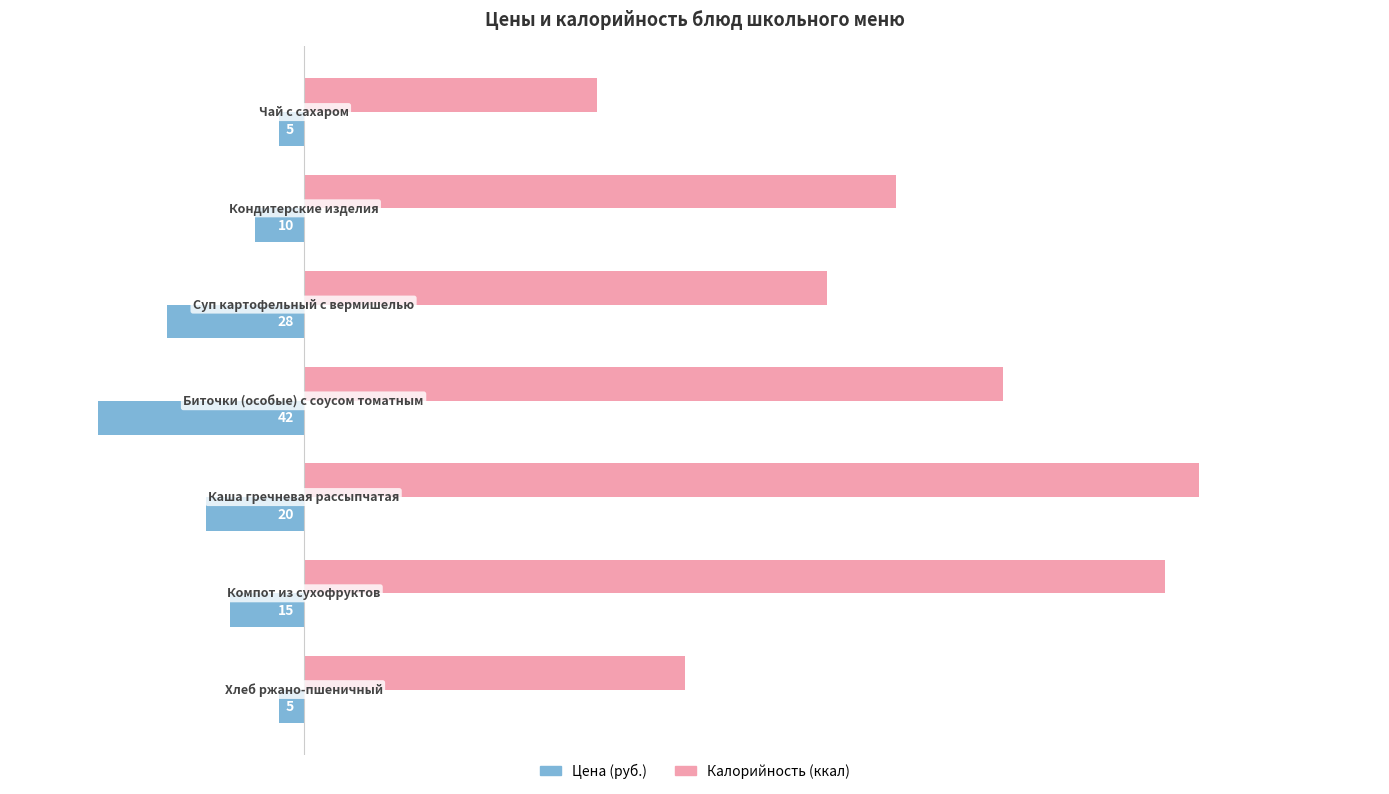

What is the maximum value shown in the chart?

183